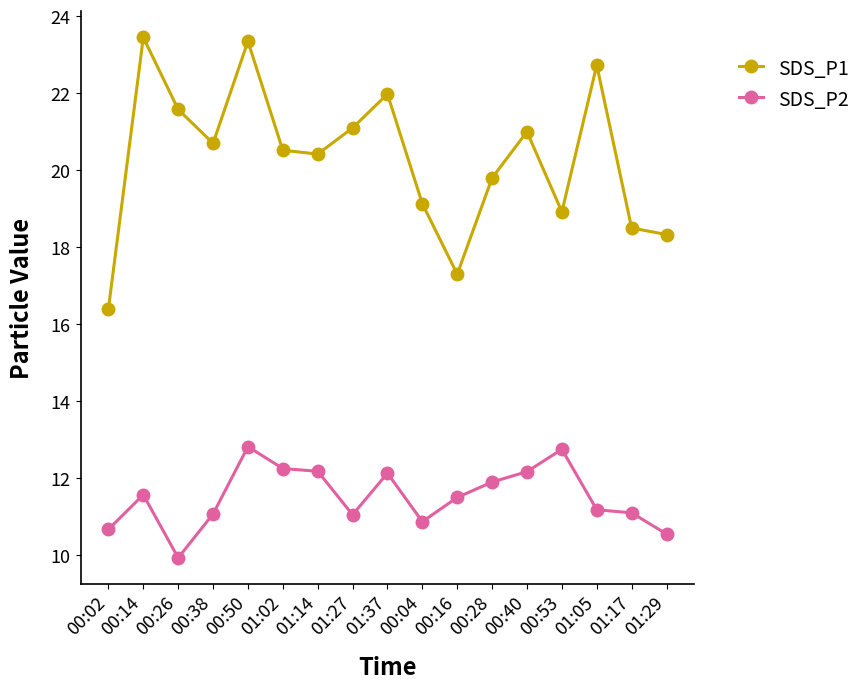

At which category is the sum across all series the highest?

00:50